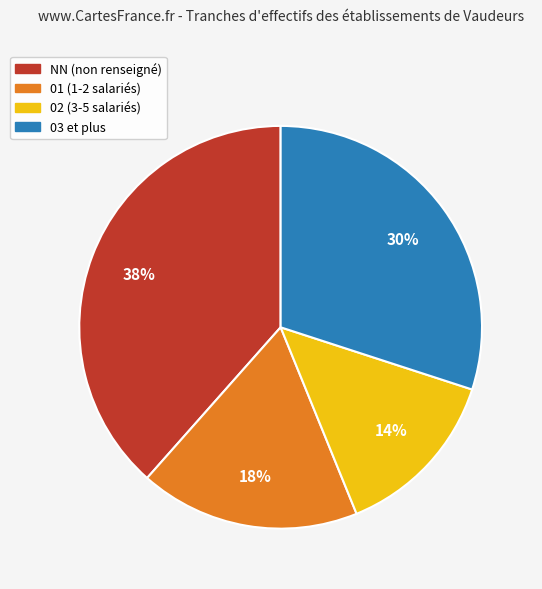

Between 01 (1-2 salariés) and NN (non renseigné), which is larger?

NN (non renseigné)